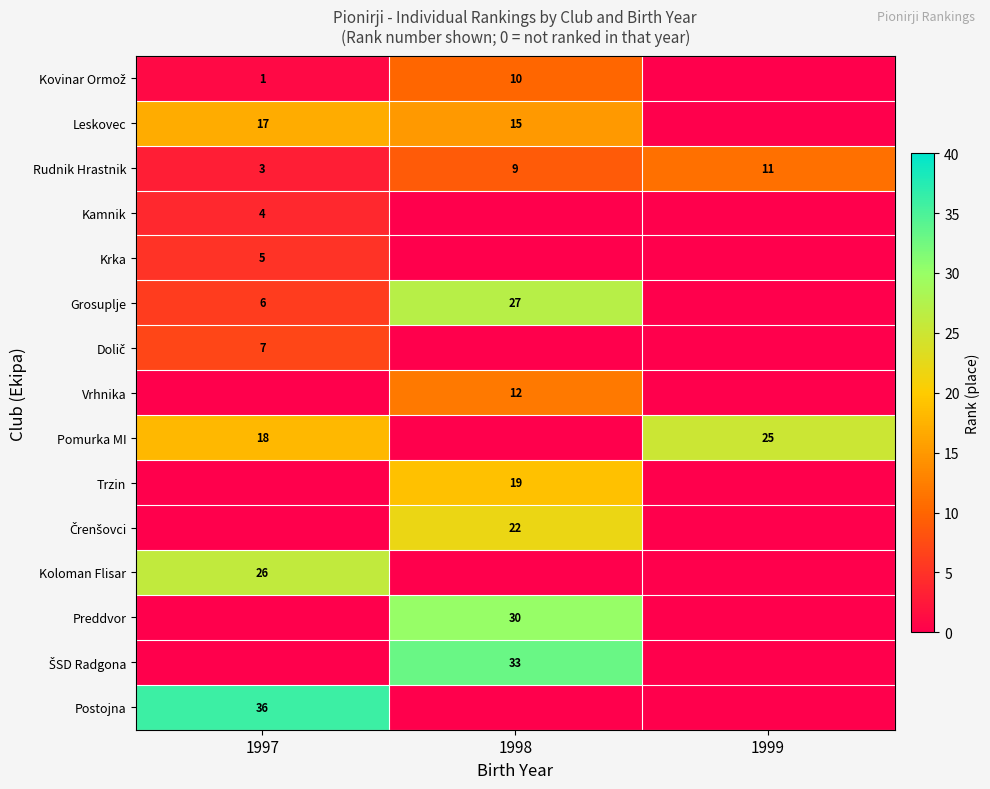

What is the difference between the highest and lowest values at 1997?

36